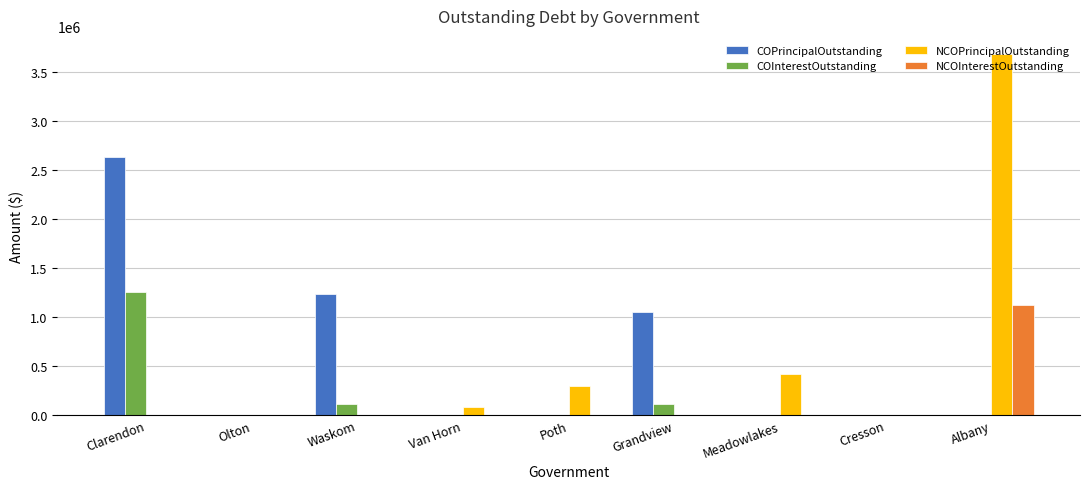

How many groups of bars are there?

9